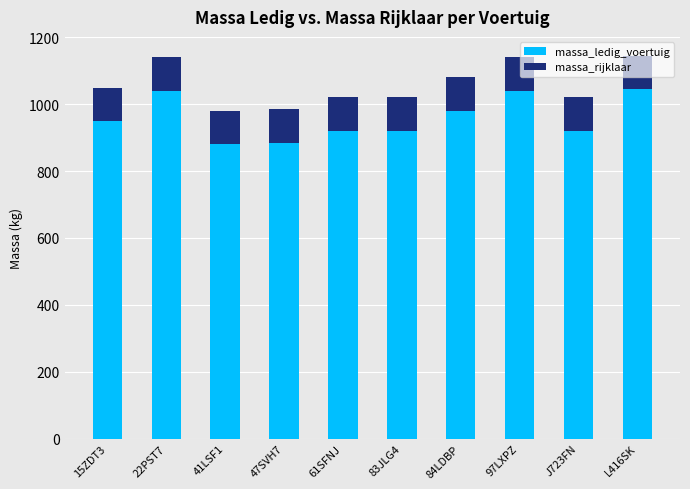

What is the total value across all series at L416SK?

1144